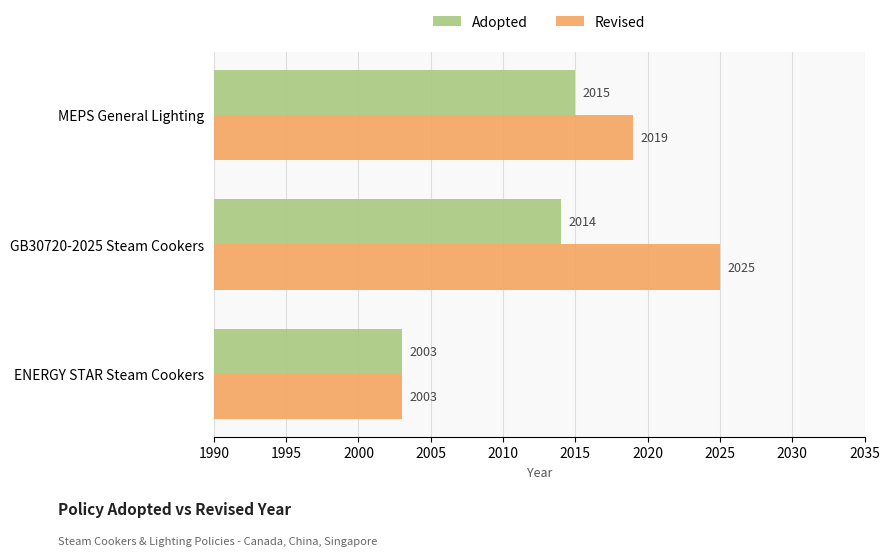

Which series has the largest total across all categories?

Revised